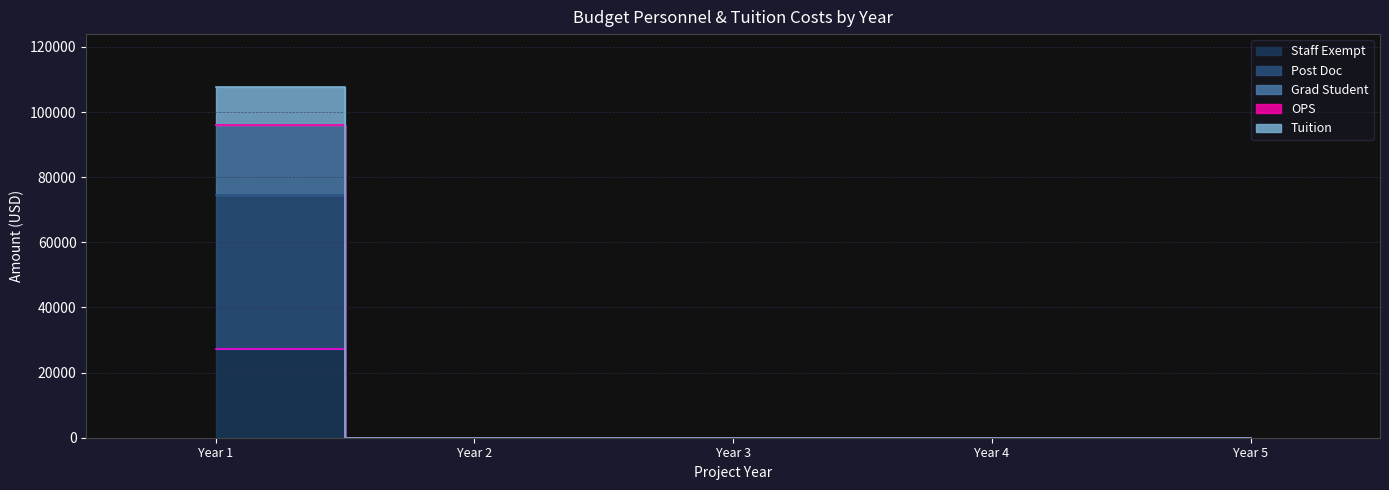

True or false: Grad Student and Staff Exempt cross at least once.

False